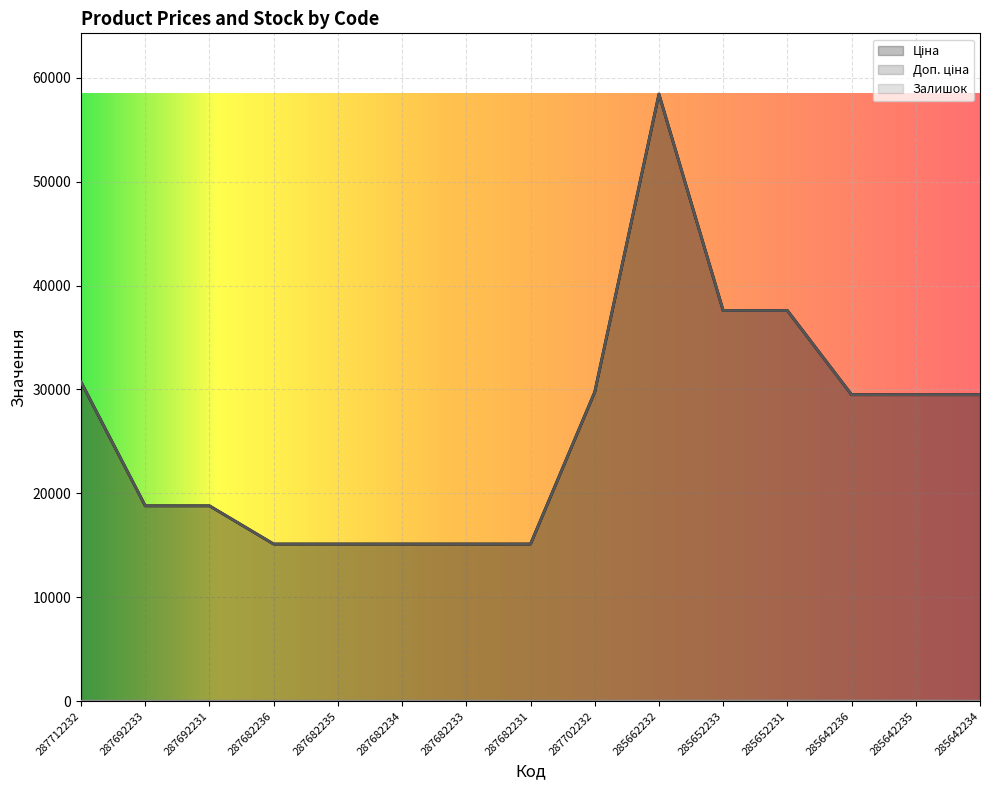

True or false: Доп. ціна and Ціна intersect in this chart.

False